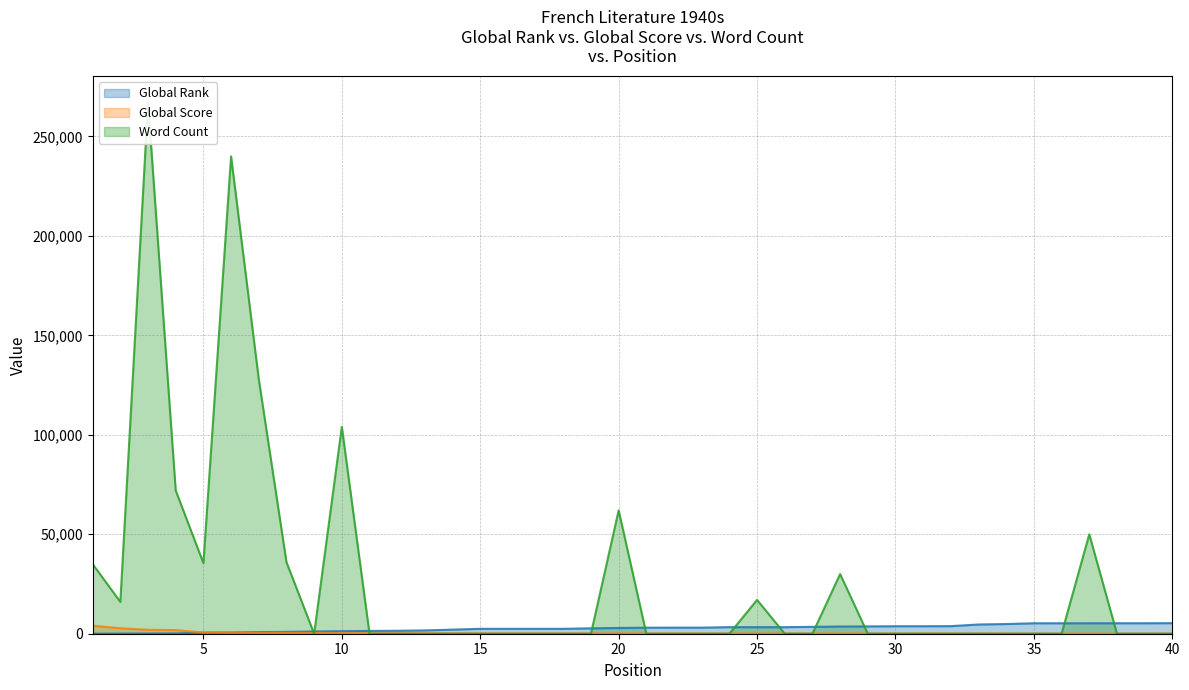

The Global Rank series shows 1218 at 21. True or false?

False